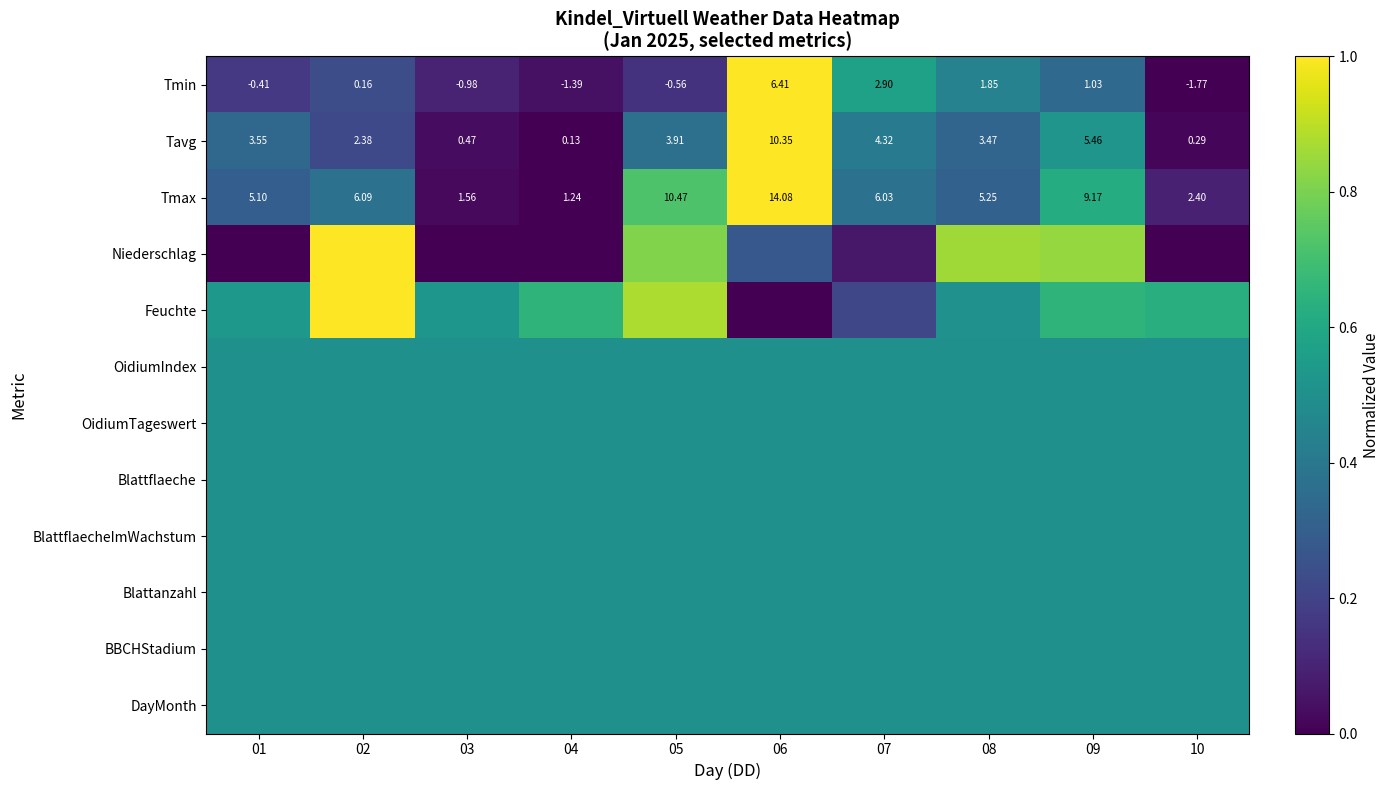

What is the difference between the highest and lowest values at 01?

0.5